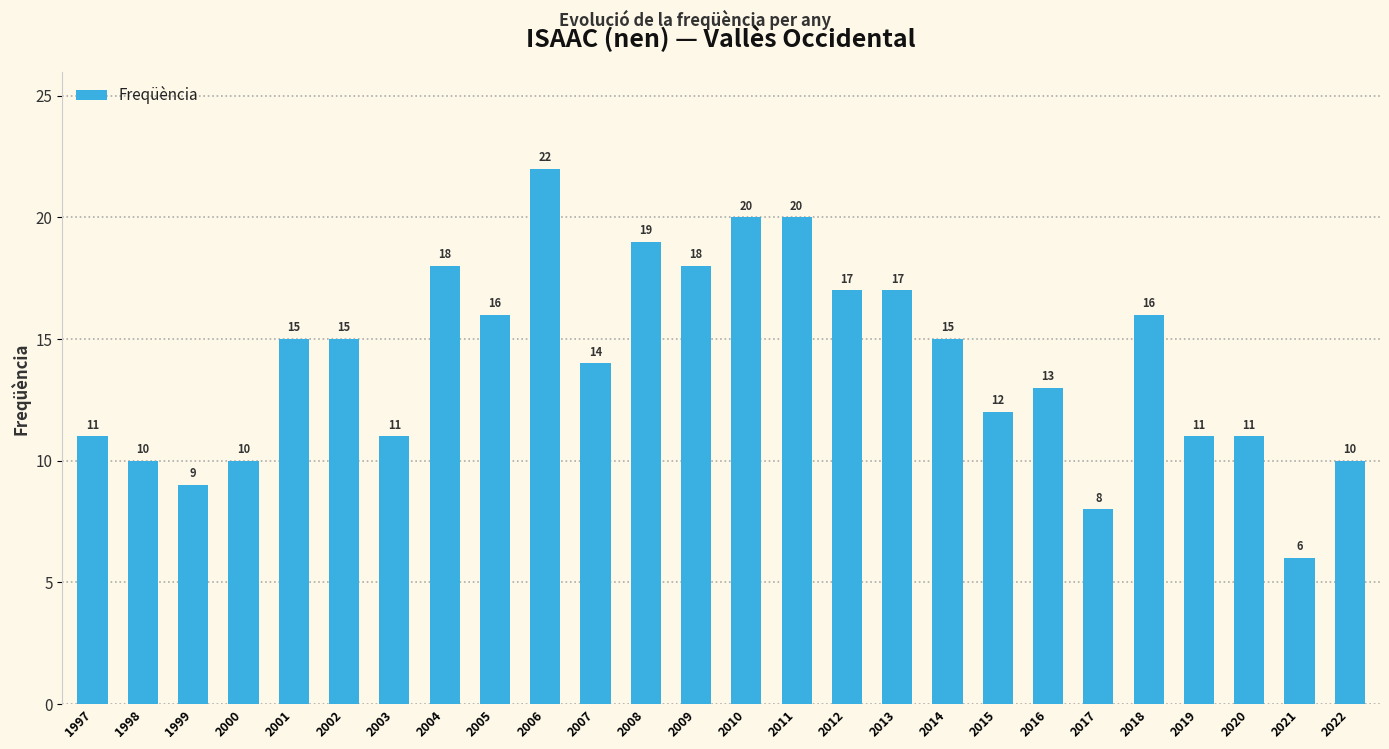

Reading right to left, extract all data points from this chart.

2022=10	2021=6	2020=11	2019=11	2018=16	2017=8	2016=13	2015=12	2014=15	2013=17	2012=17	2011=20	2010=20	2009=18	2008=19	2007=14	2006=22	2005=16	2004=18	2003=11	2002=15	2001=15	2000=10	1999=9	1998=10	1997=11